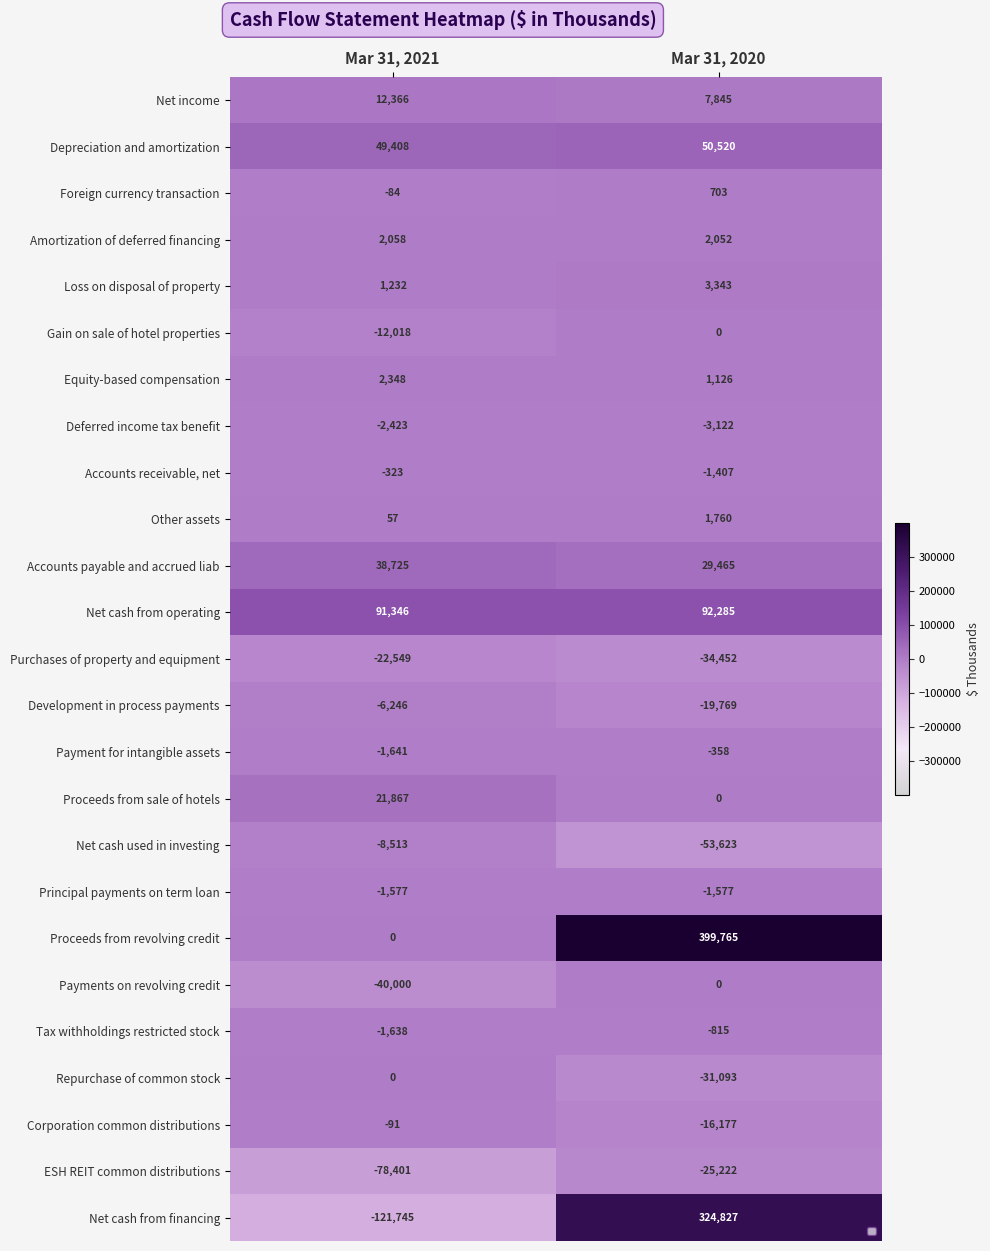

True or false: Accounts receivable, net has a value of -2391 at Mar 31, 2020.

False